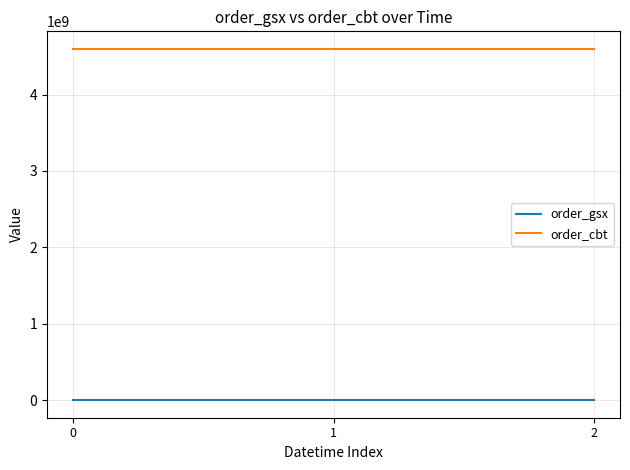

Rank the series by their maximum value, from highest to lowest.

order_cbt, order_gsx